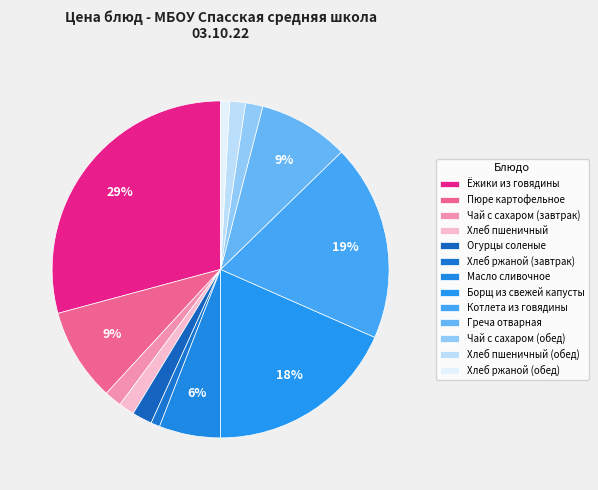

How many segments does this pie chart have?

13